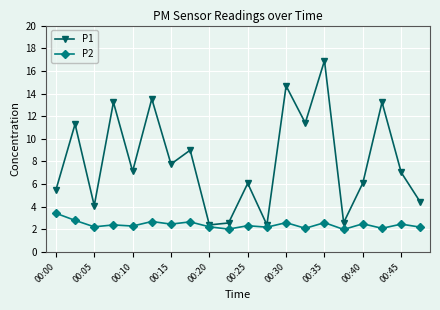

At how many categories does at least one series exceed 12?

5